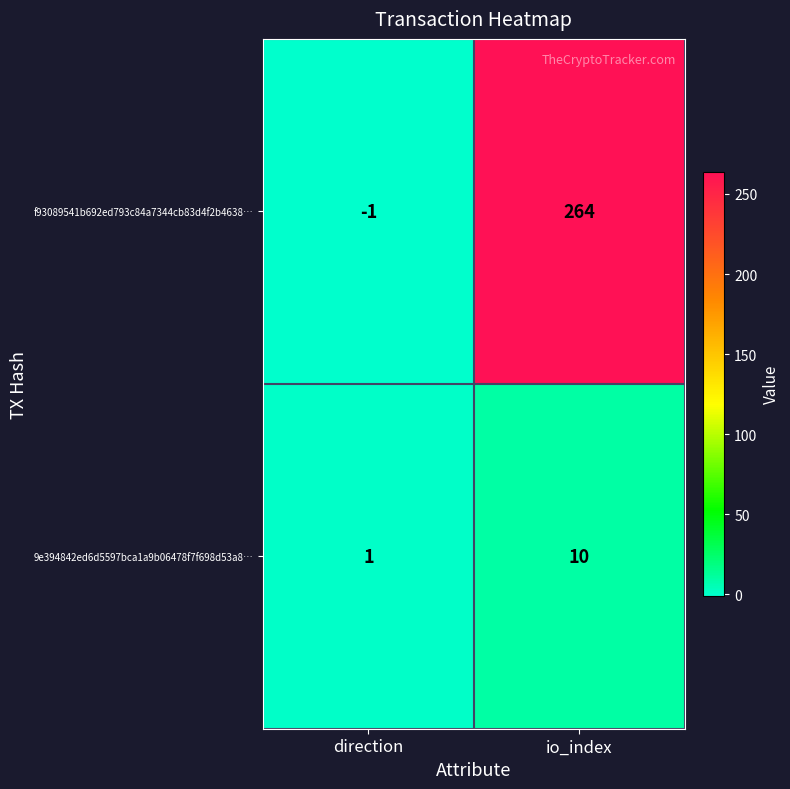

True or false: 9e394842ed6d5597bca1a9b06478f7f698d53a8… has a value of 1 at direction.

True